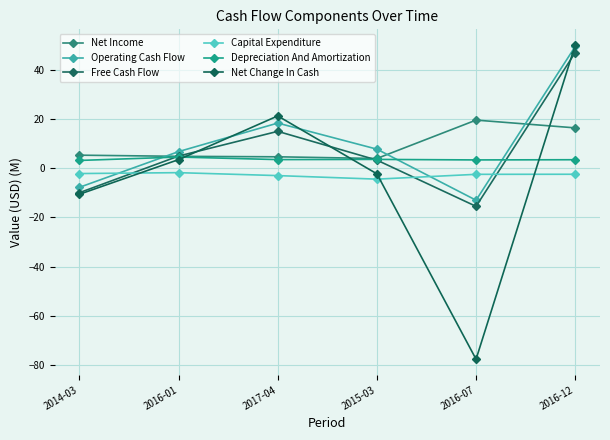

At how many categories does at least one series exceed 45?

1